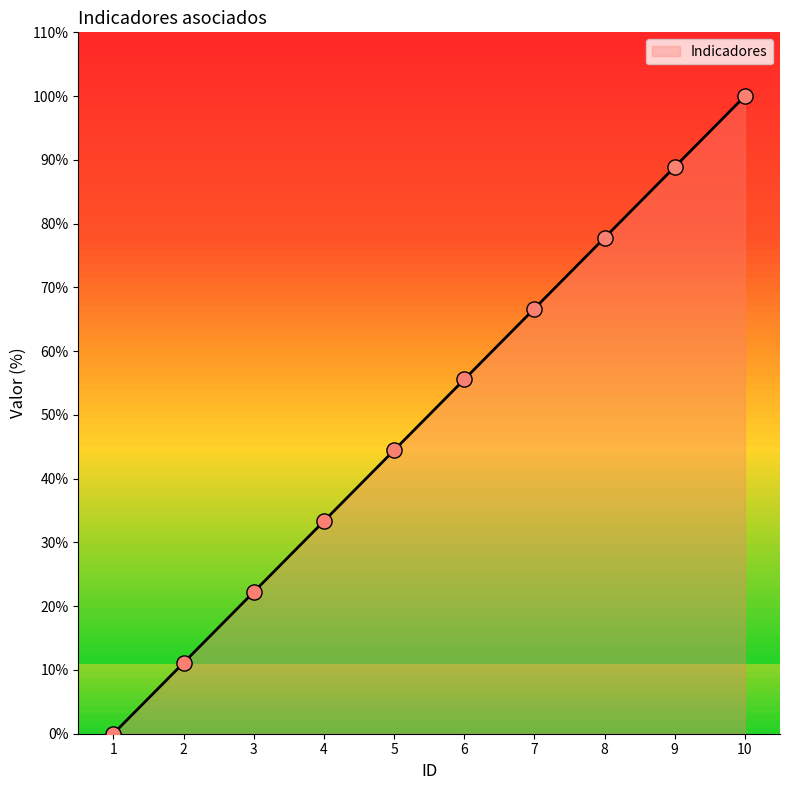

Which has a higher value, 3 or 7?

7